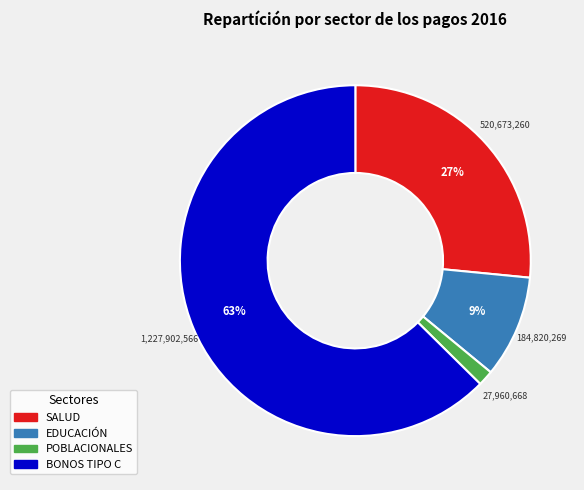

Which slice is the largest?

BONOS TIPO C